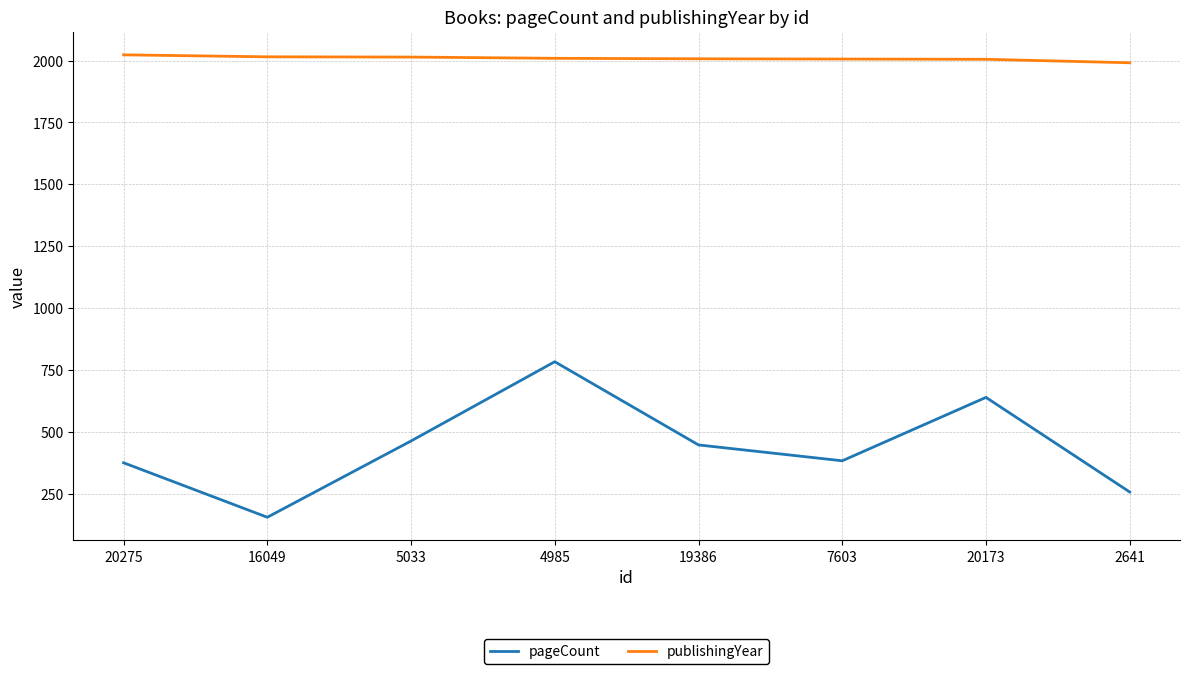

The publishingYear series shows 861 at 5033. True or false?

False